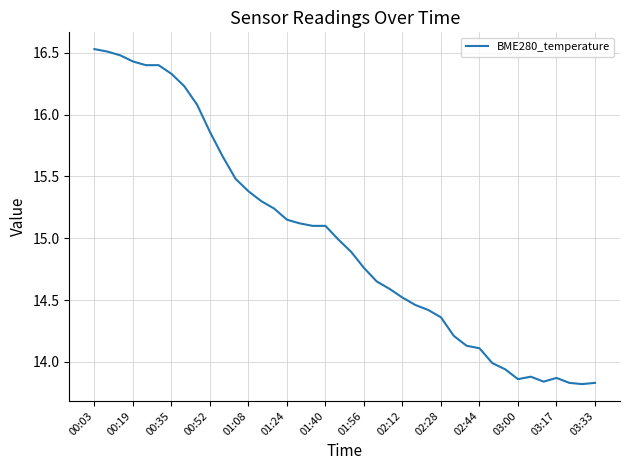

What is the difference between the maximum and minimum values?

2.7